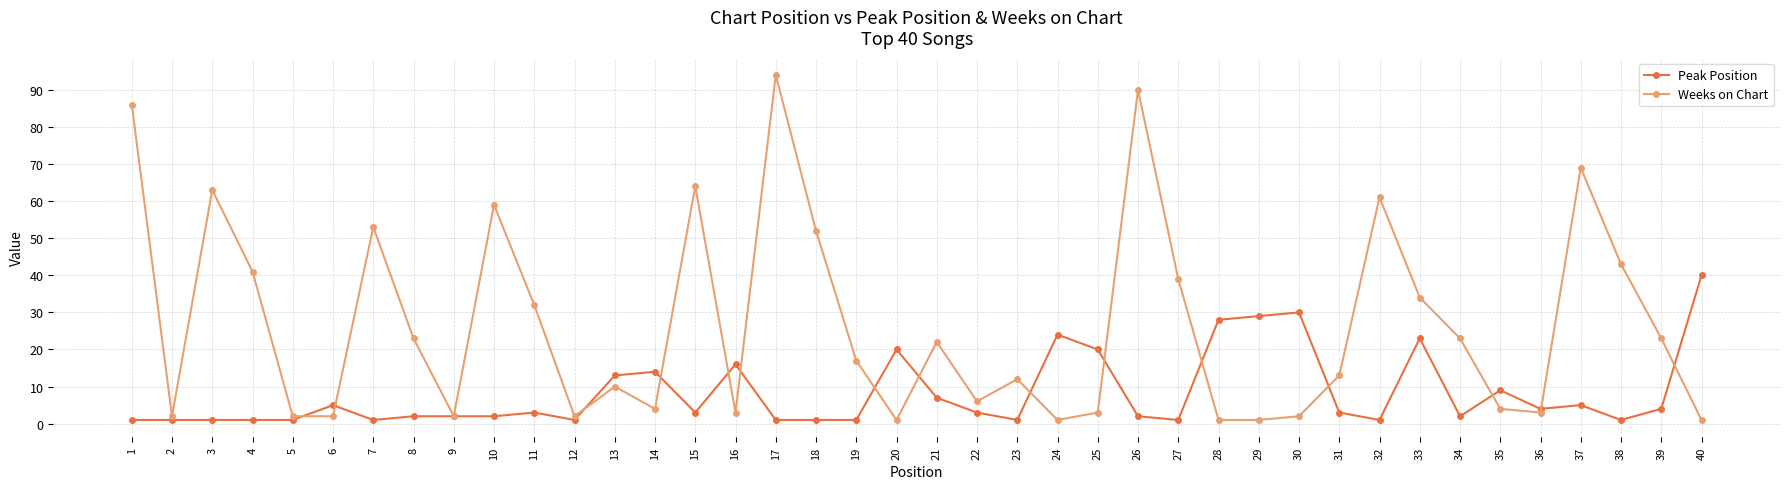

The value of Peak Position at 30 is 30. True or false?

True